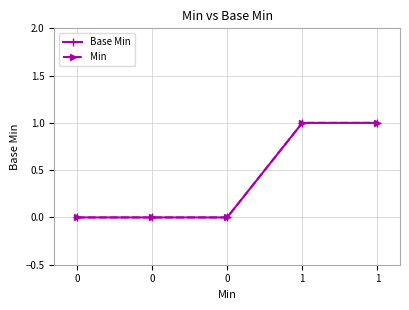

Is this an area chart (filled region under the line)?

No